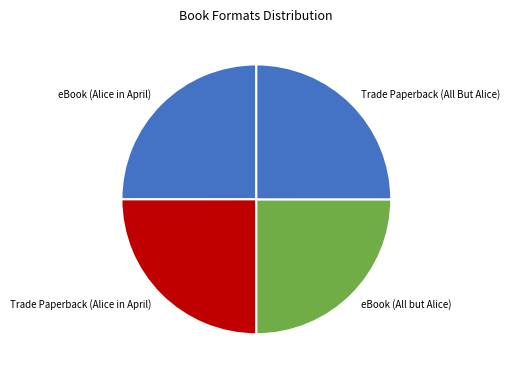

Does any single category account for the majority?

No